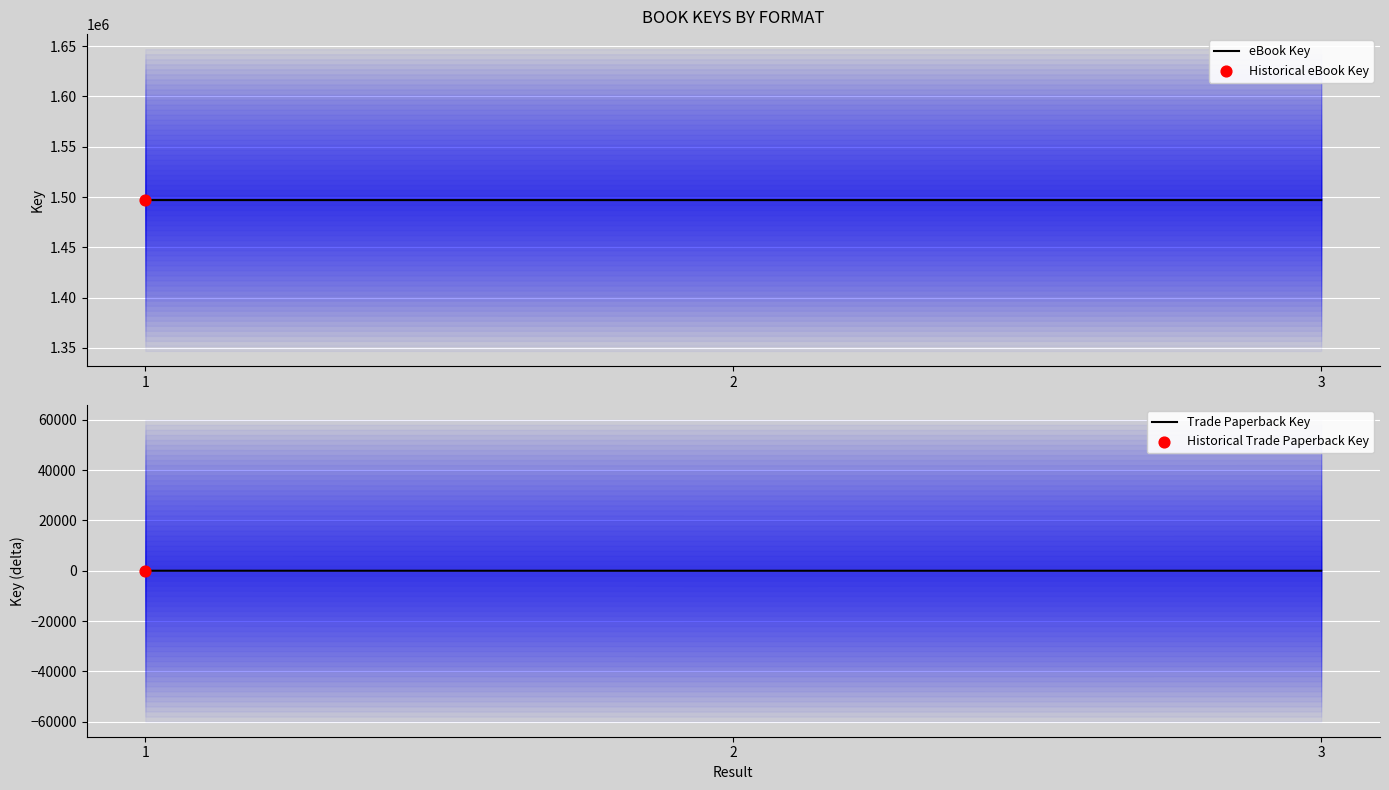

Which series contains the lowest Y value?

Trade Paperback Key